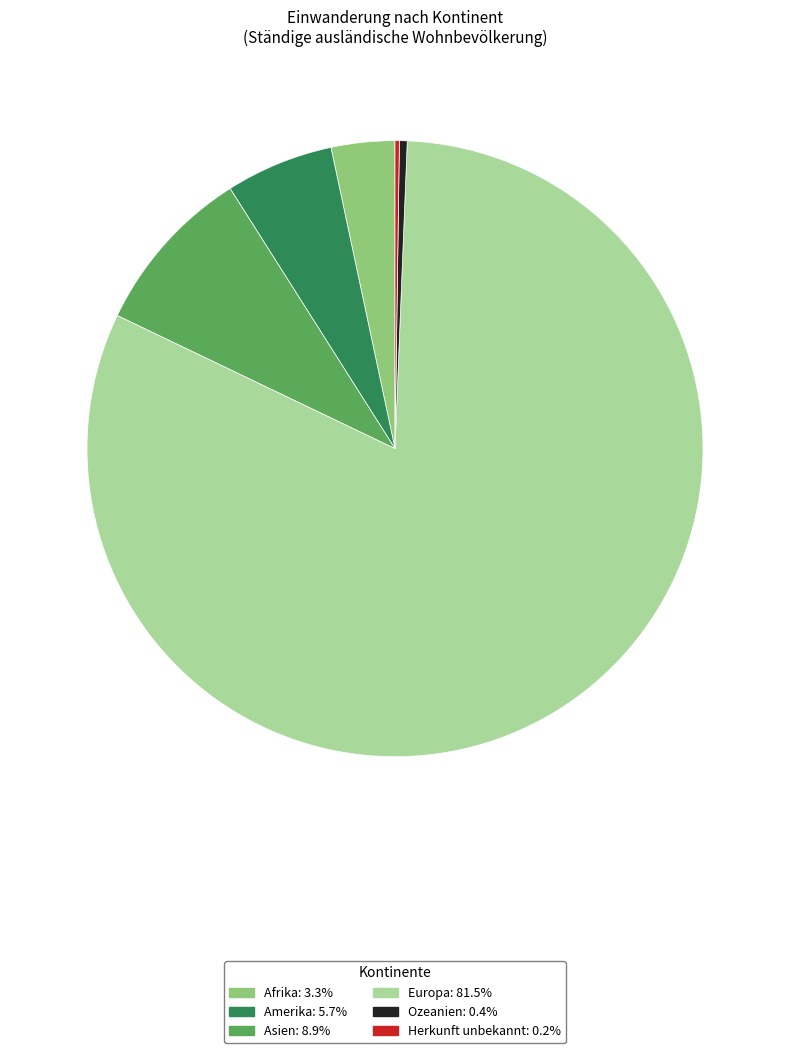

Is it true that Asien is 16% of the pie?

False